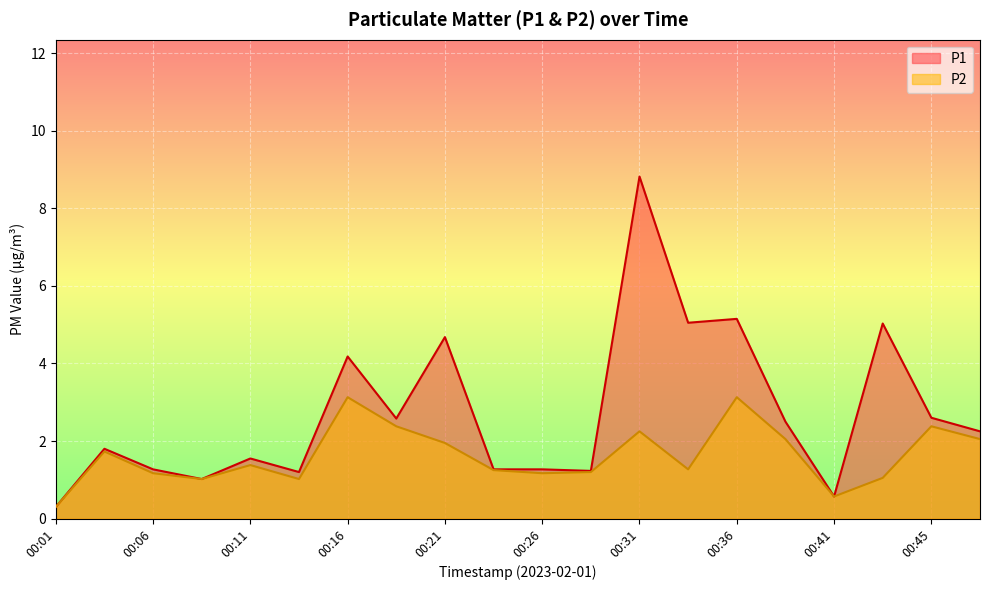

At how many categories does at least one series exceed 2?

10